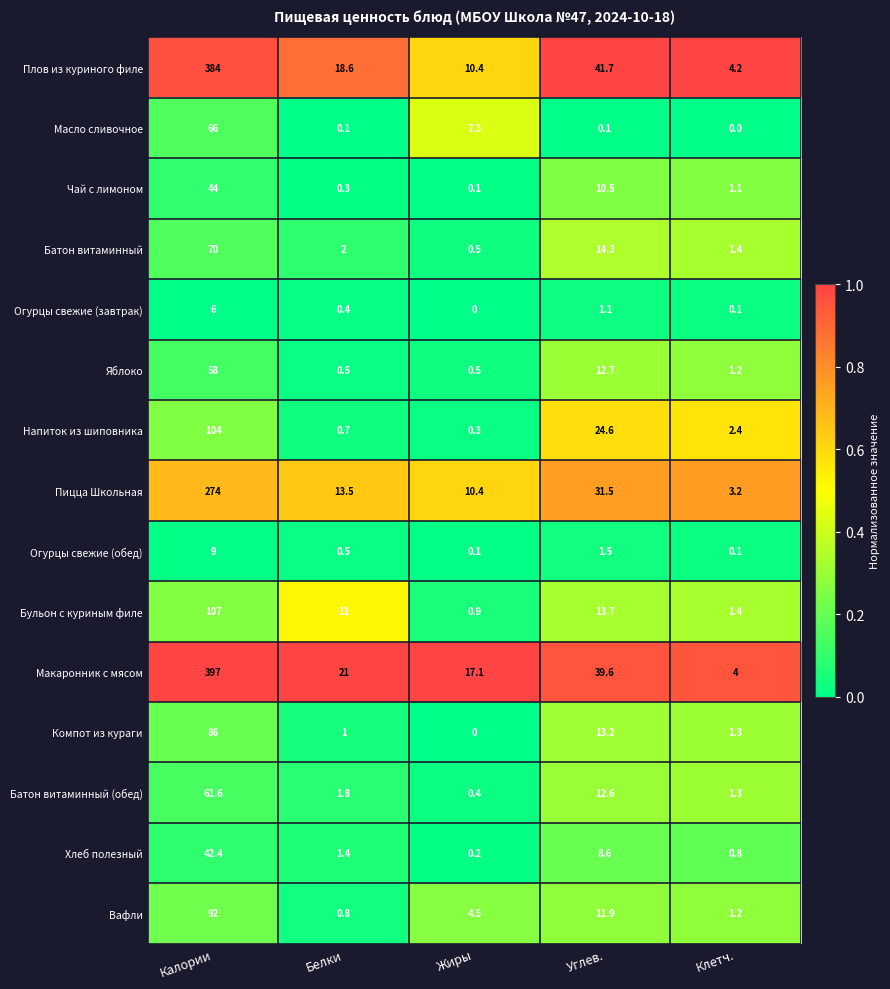

What is the difference between the second highest and second lowest values in the Батон витаминный (обед) series?

11.3